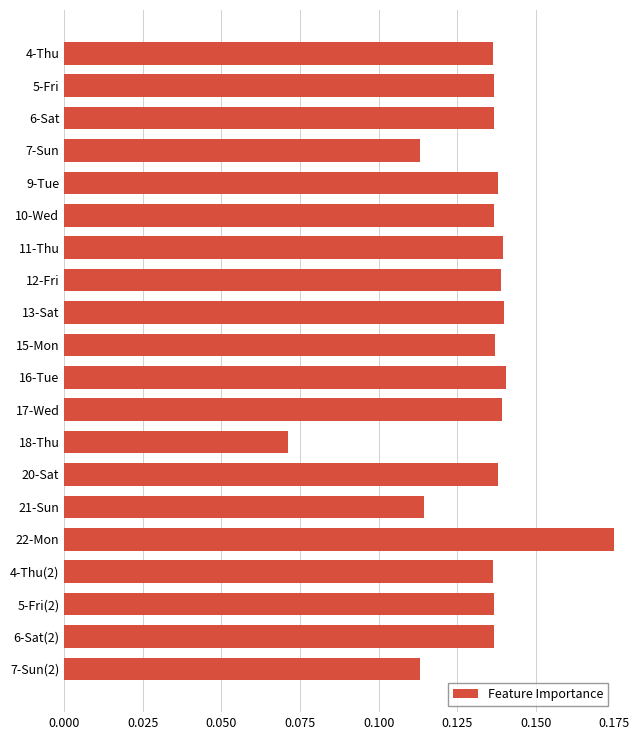

Does the chart contain any negative values?

No